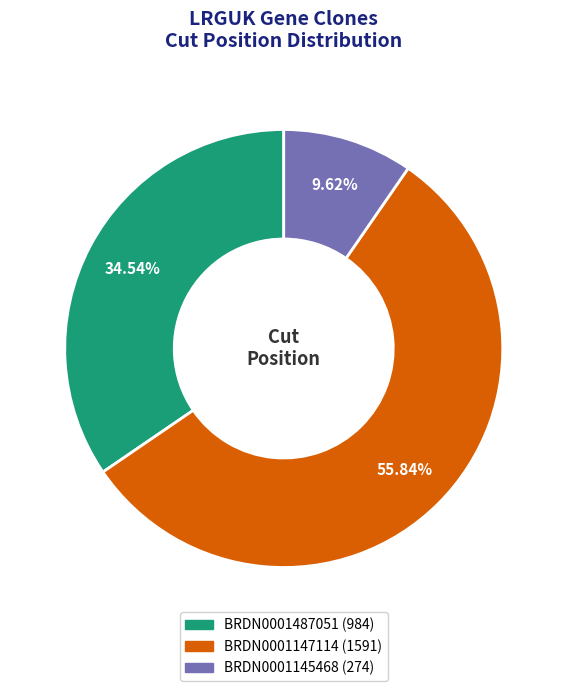

What is the largest slice in the pie chart?

BRDN0001147114